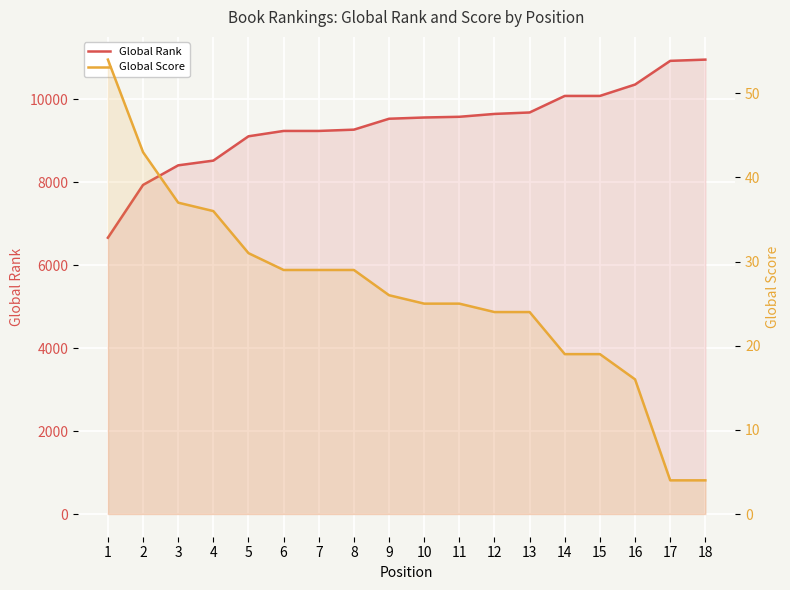

What is the value of the Global Score point at the 3rd from the left?

37